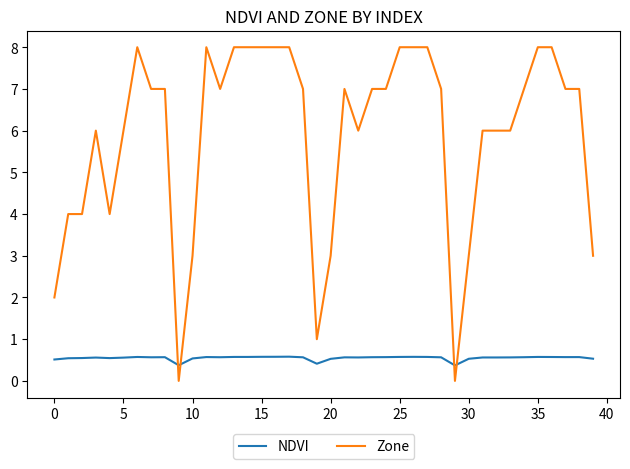

Which series has the largest total across all categories?

Zone